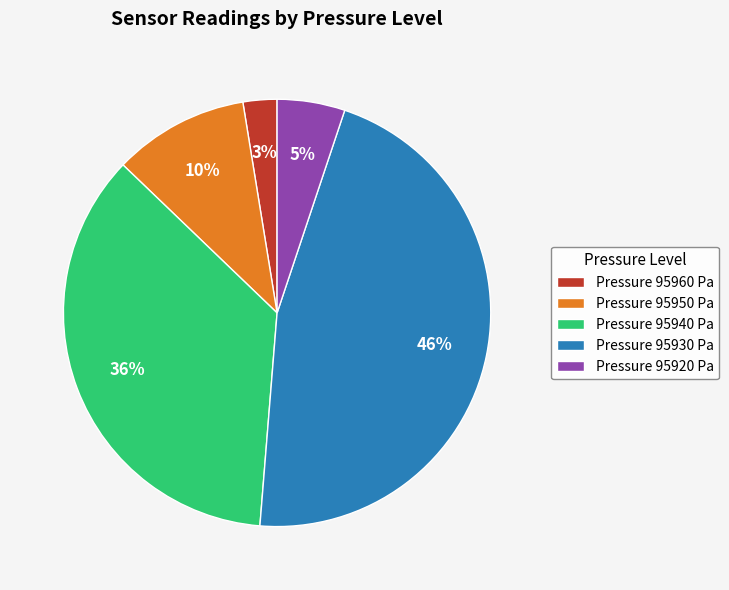

How many slices are in this pie chart?

5